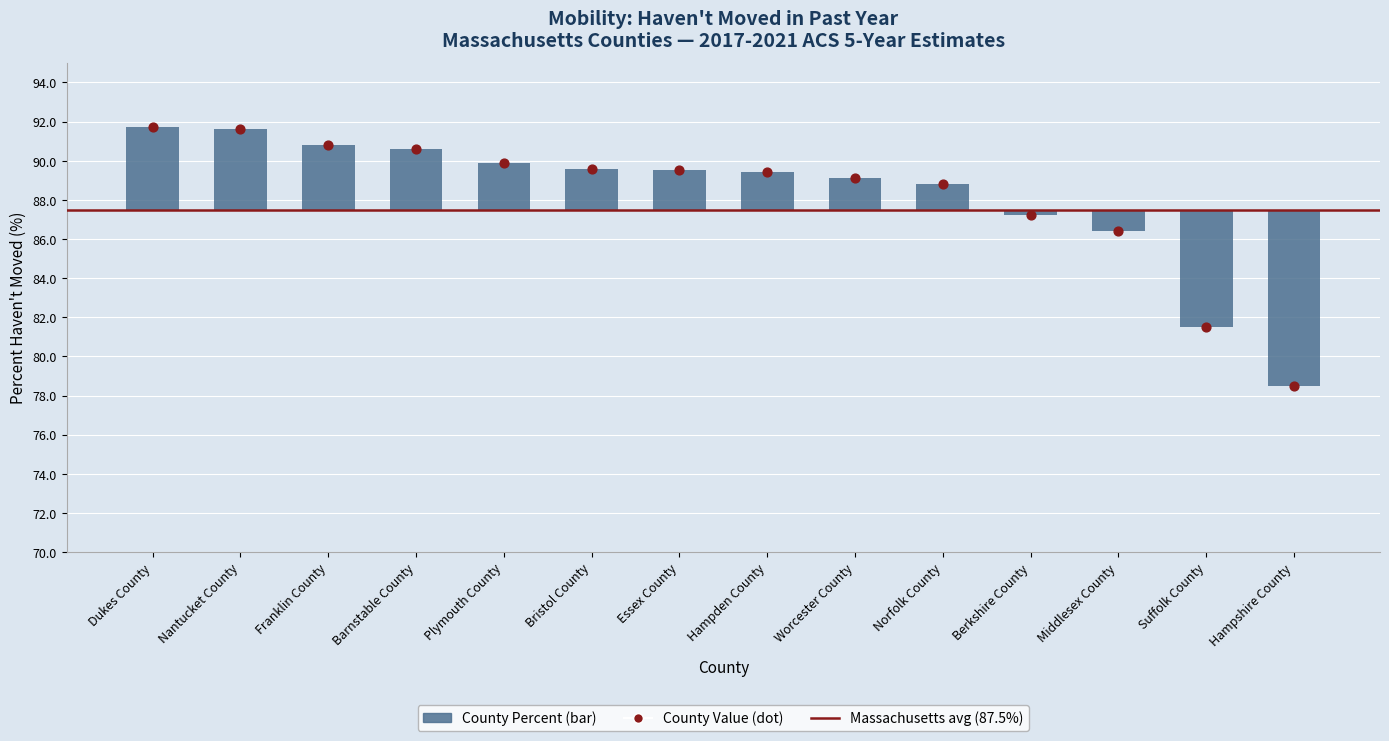

What is the change in value from Nantucket County to Hampden County?

-2.2